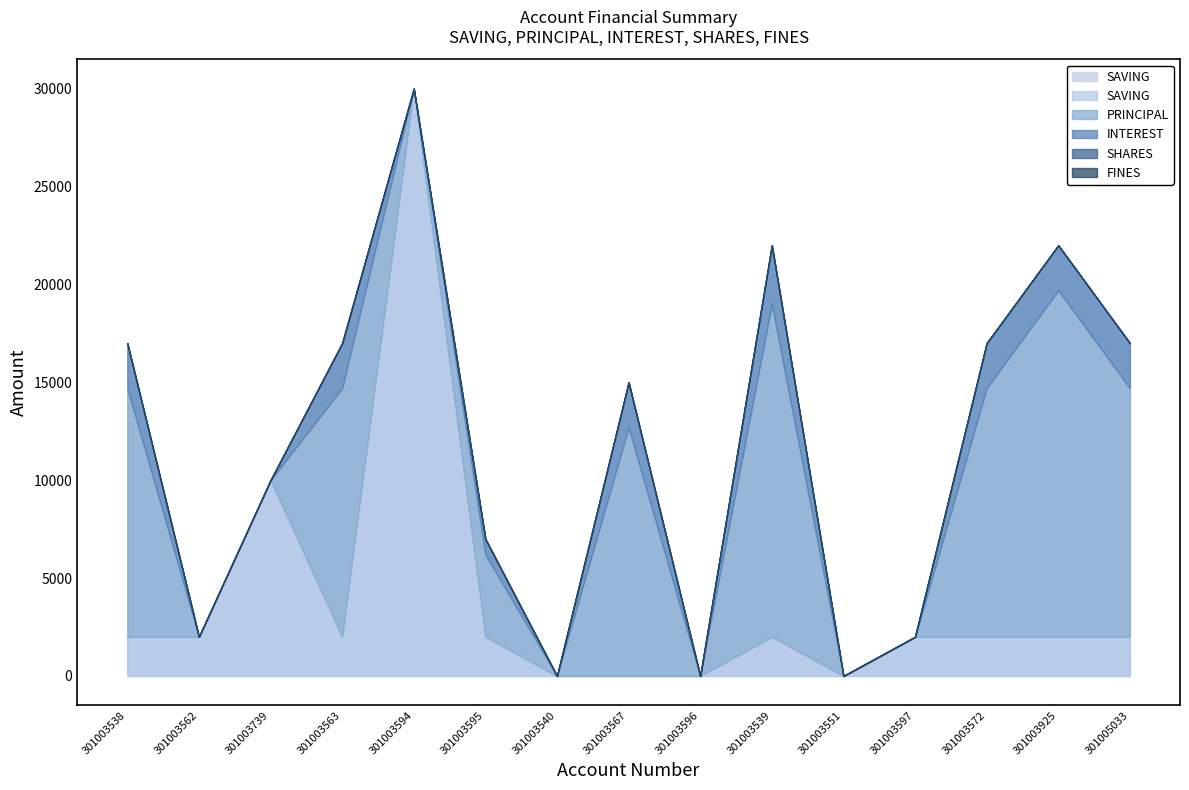

Is it true that INTEREST equals 1692 at 301003597?

False